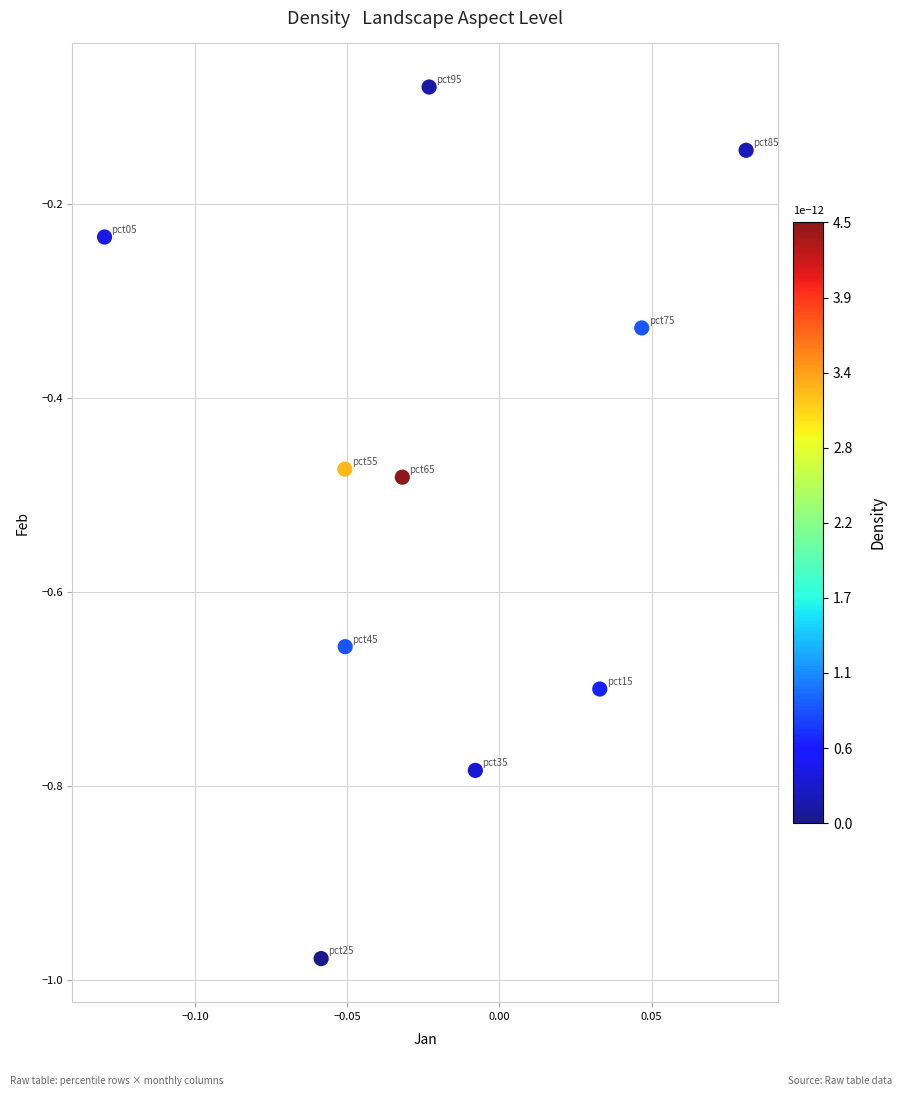

What is the range of Y values (max minus min)?

0.9